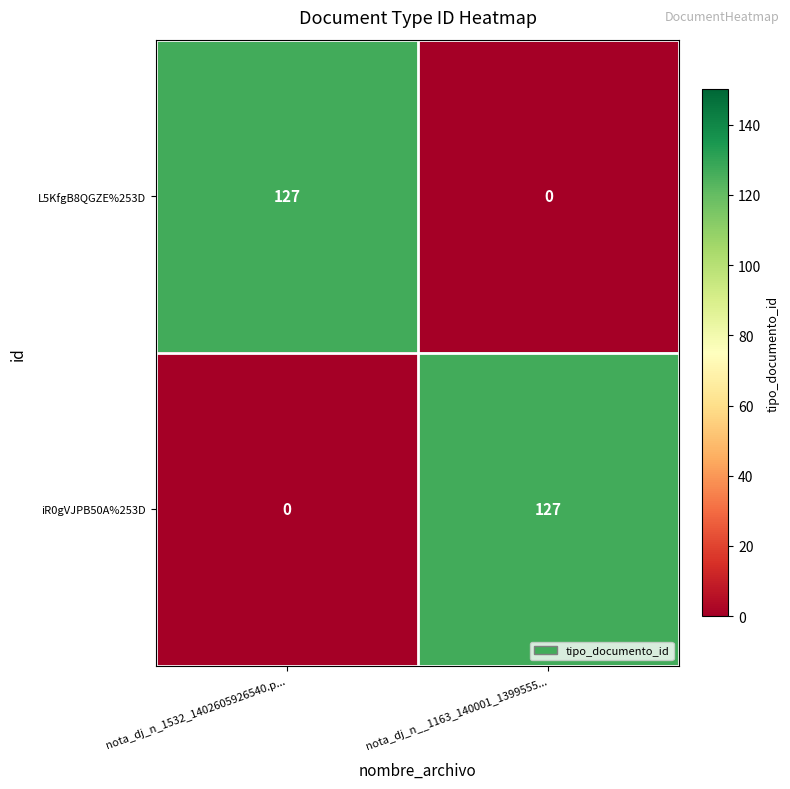

The L5KfgB8QGZE%253D series shows -72 at nota_dj_n__1163_140001_1399555.... True or false?

False